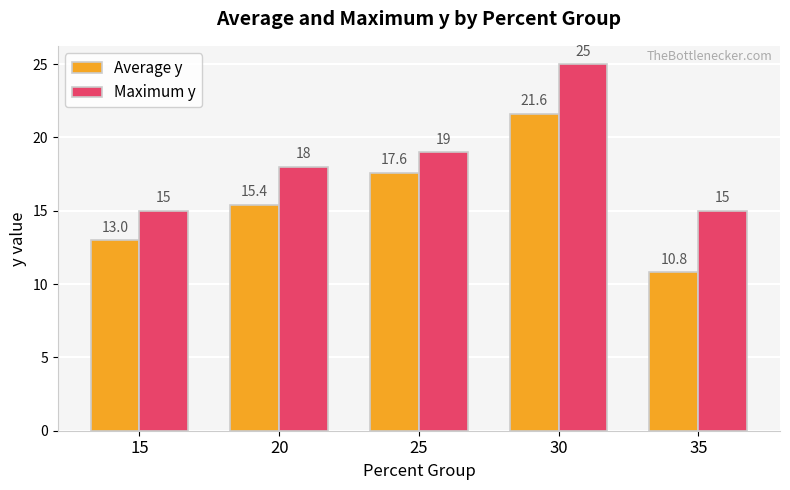

Which label corresponds to the largest value in the chart?

30